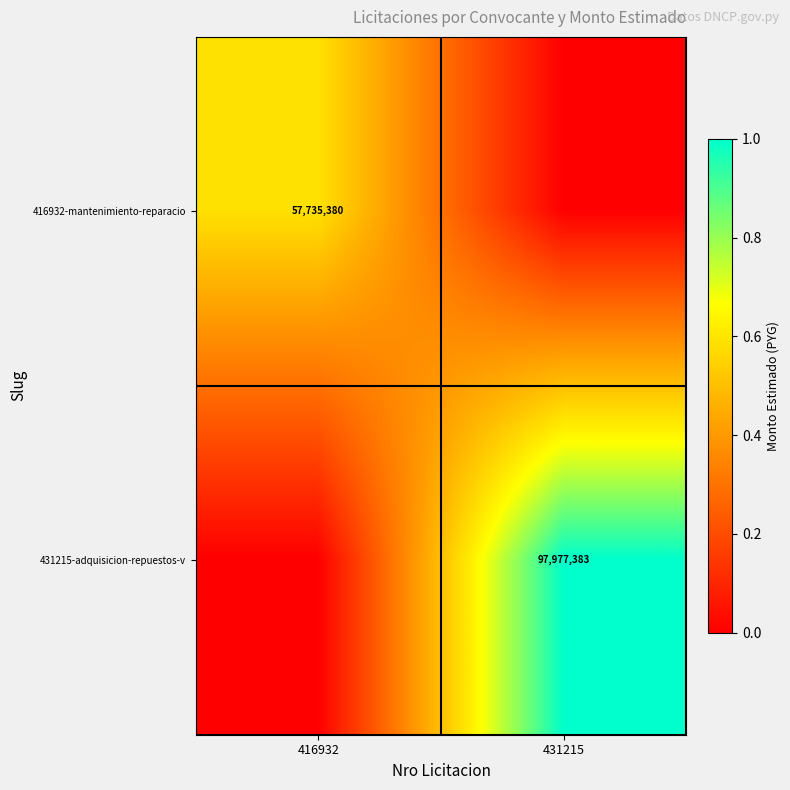

The value of 416932-mantenimiento-reparacio at 416932 is 94732021. True or false?

False